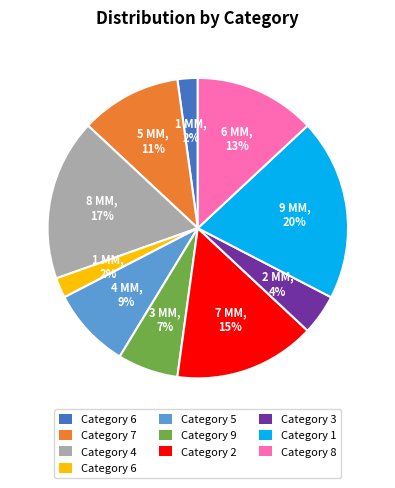

To the nearest percent, what is the average slice percentage?

10%